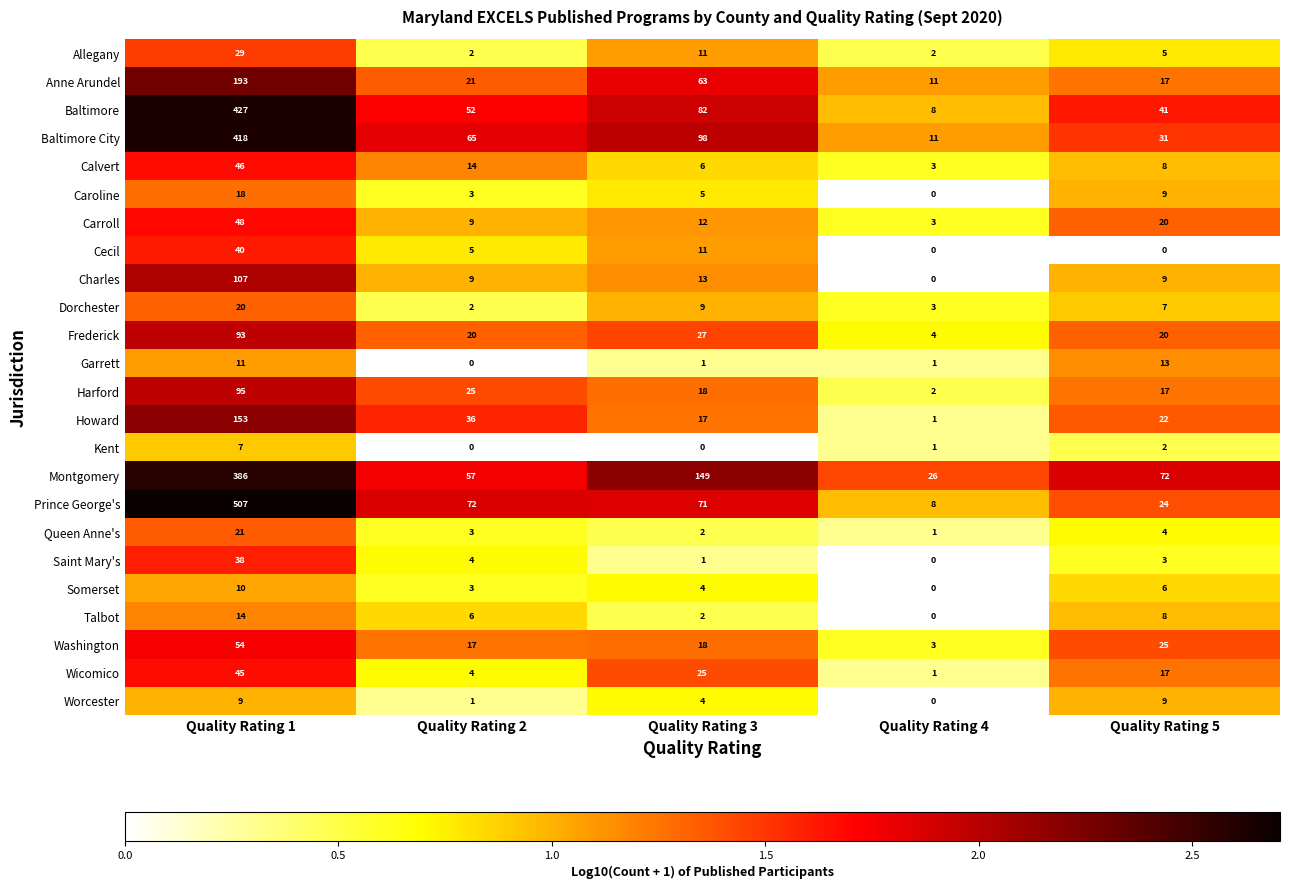

Count the number of data series in this chart.

24